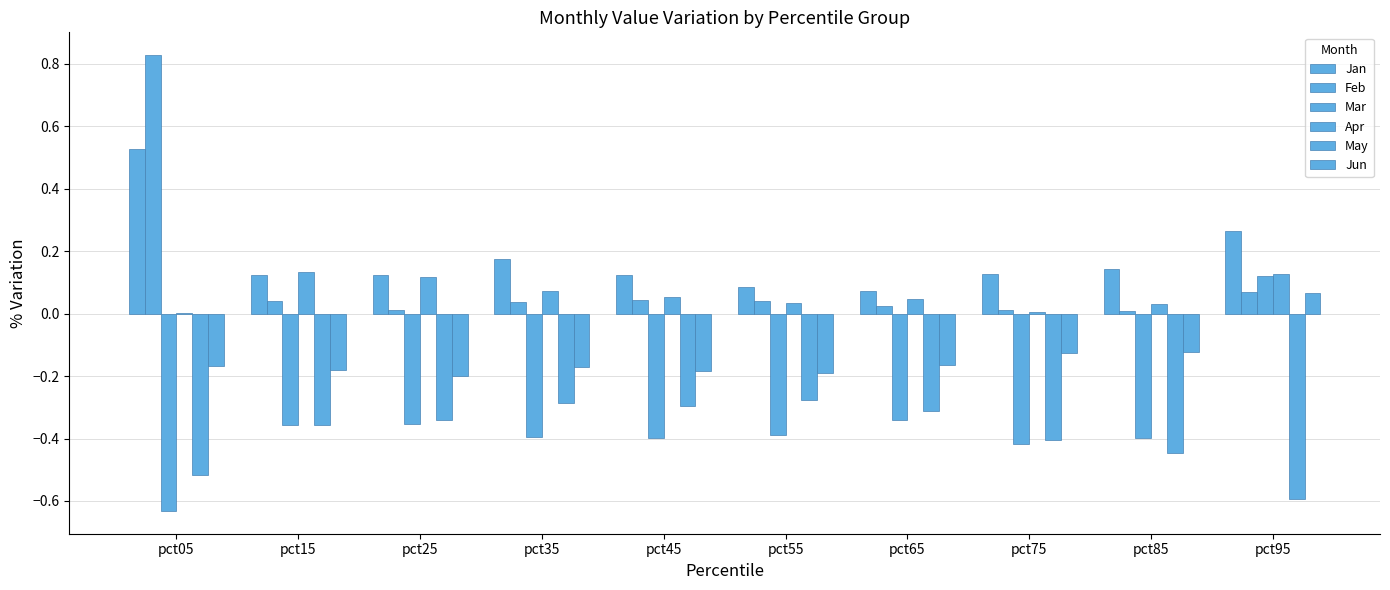

Rank the categories by Jun value from lowest to highest.

pct25, pct55, pct45, pct15, pct35, pct05, pct65, pct75, pct85, pct95